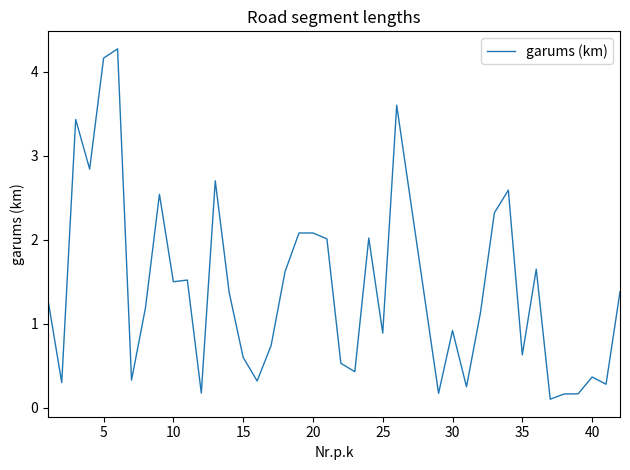

What is the maximum value shown in the chart?

4.3